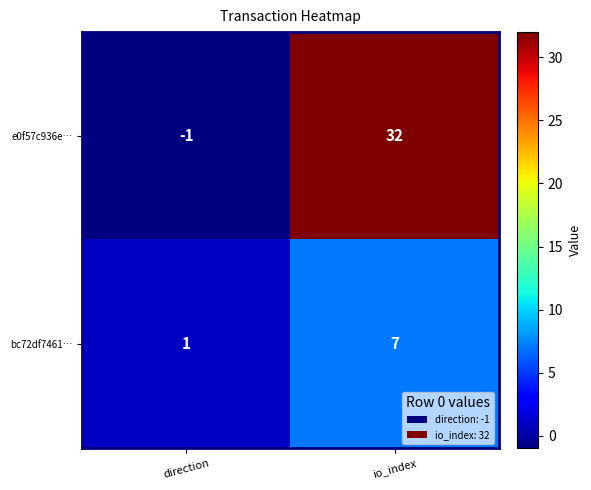

The e0f57c936e… series shows 0 at direction. True or false?

False